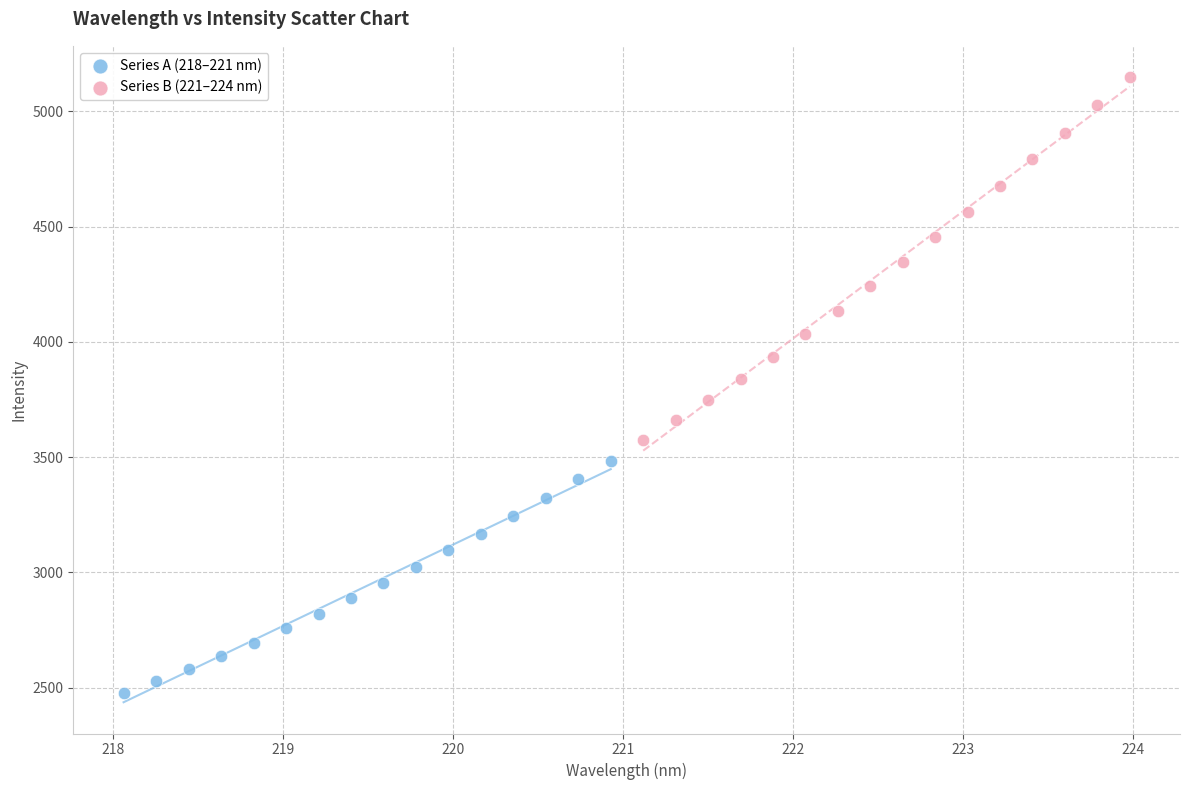

Which series has the widest spread of Y values?

Series B (221–224 nm)